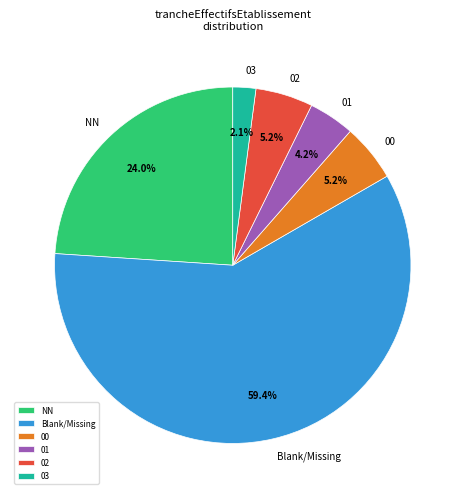

Count the number of slices in the pie.

6